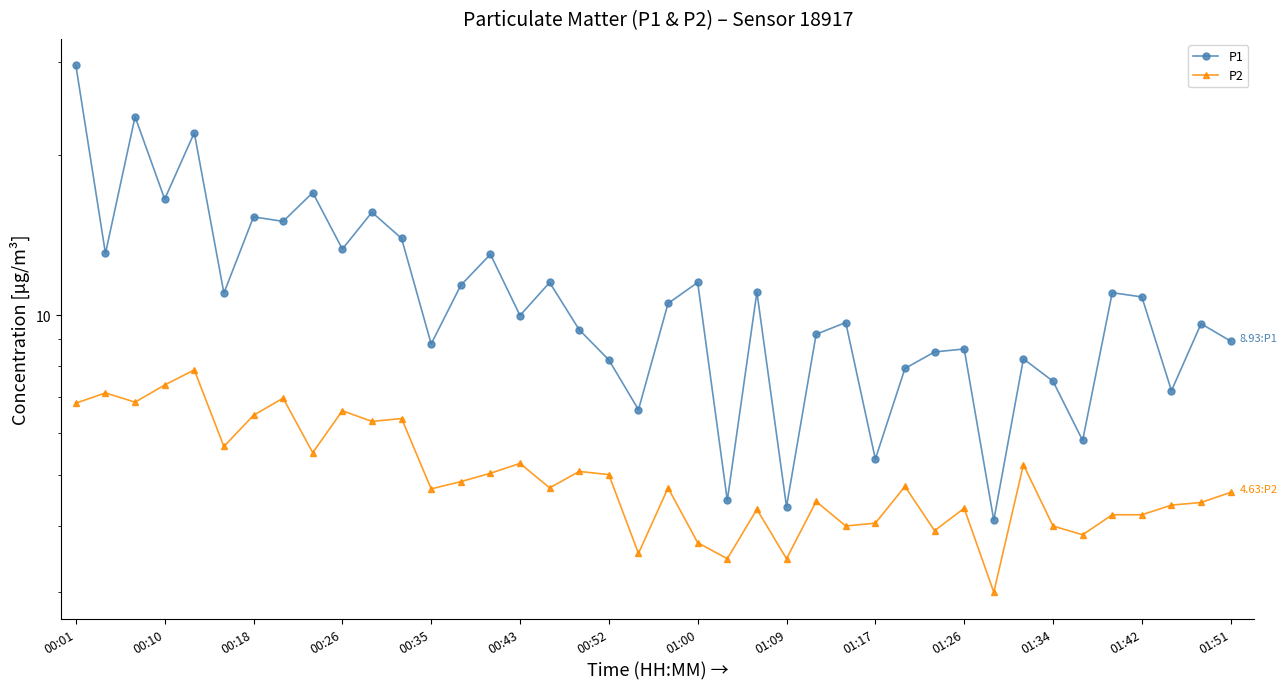

At which category does the chart reach its peak across all series?

00:01